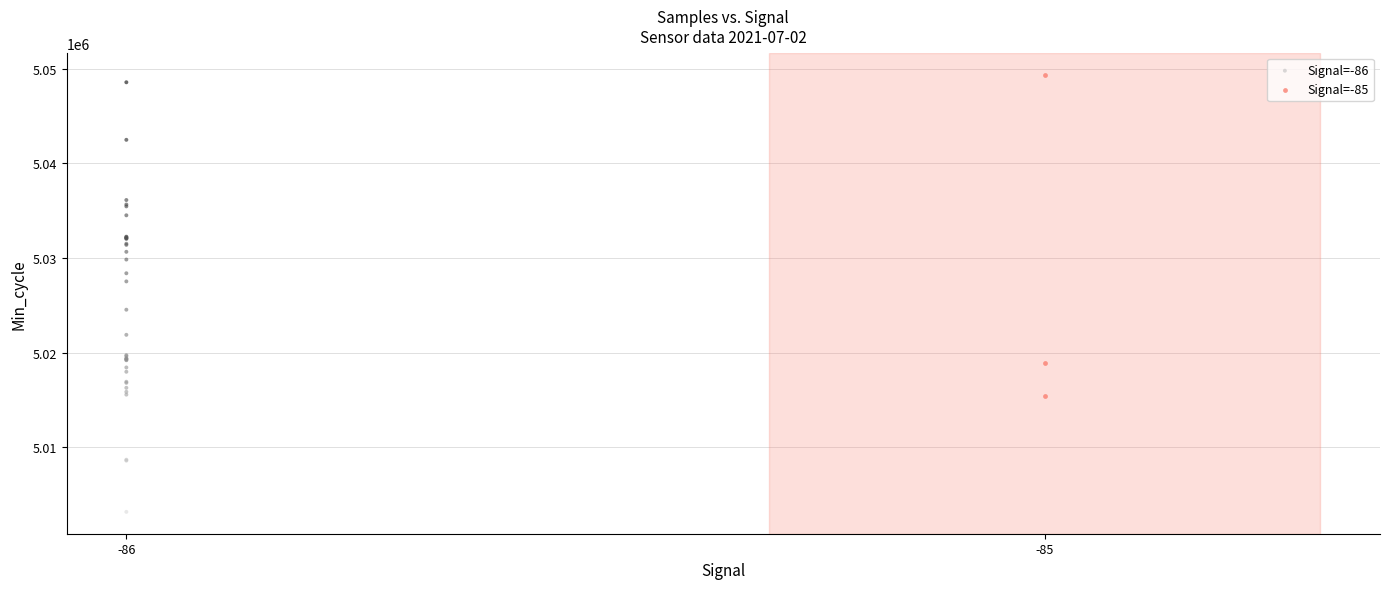

Which series reaches the minimum Y coordinate?

Signal=-86